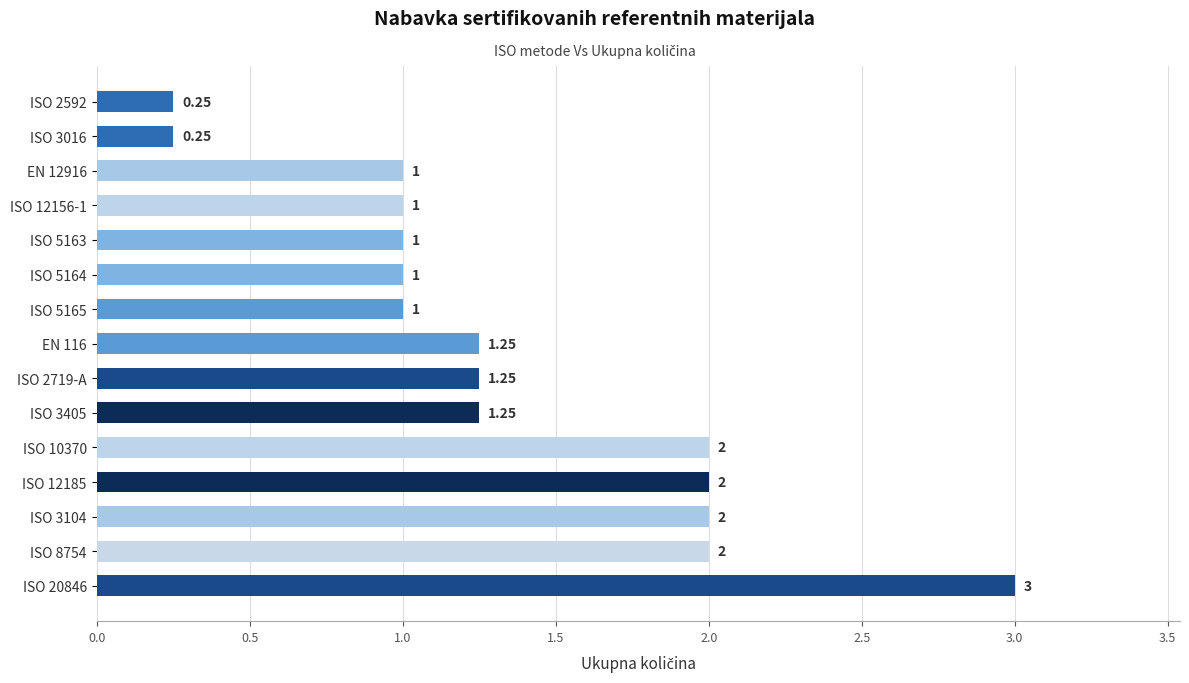

What is the change in value from ISO 8754 to ISO 5163?

-1.0